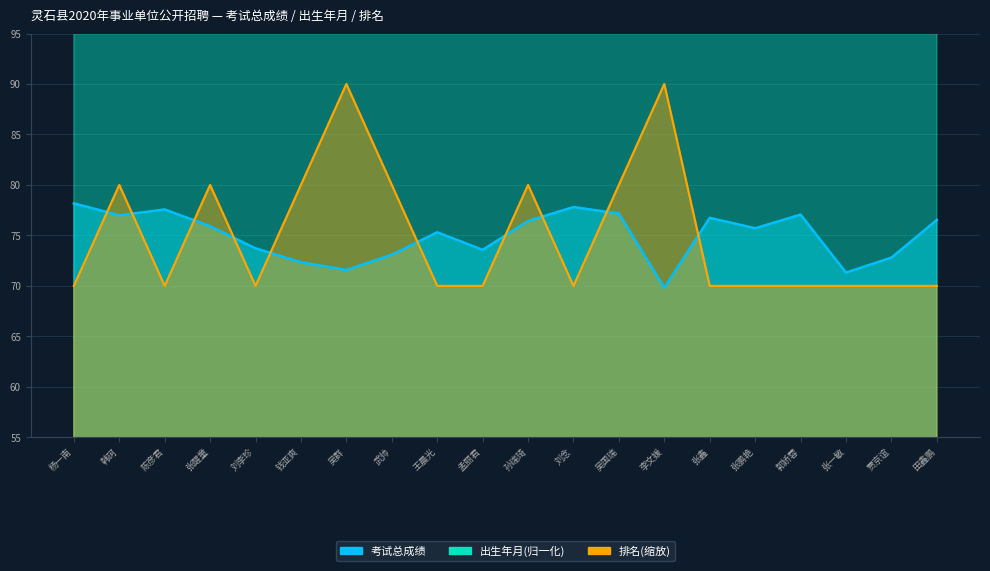

What are all the series names shown in the legend?

考试总成绩, 出生年月, 排名